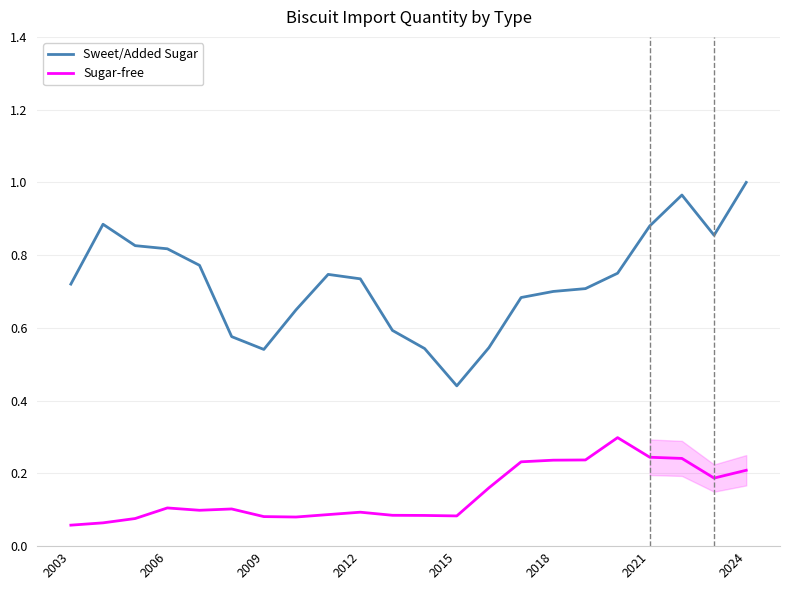

What is the difference between the maximum and minimum values in the Sweet/Added Sugar series?

0.6